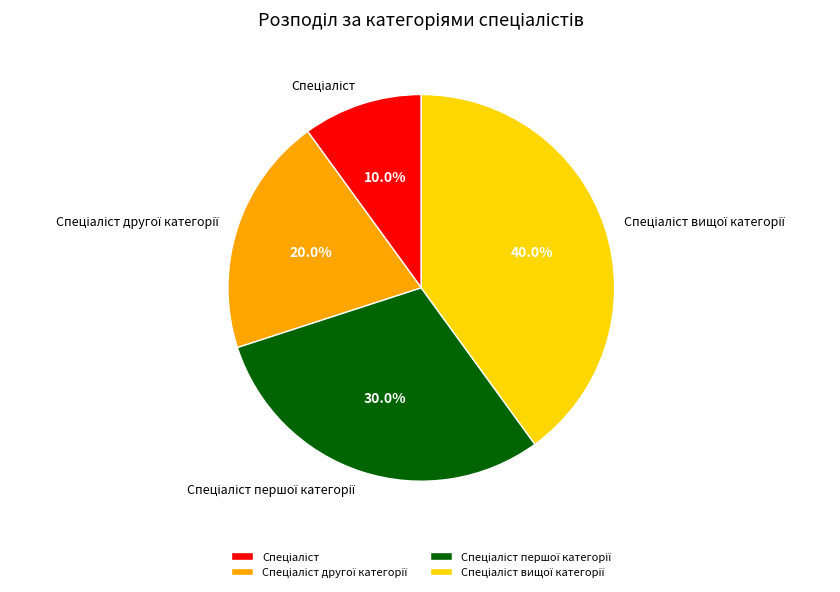

Is there a majority slice in this chart?

No